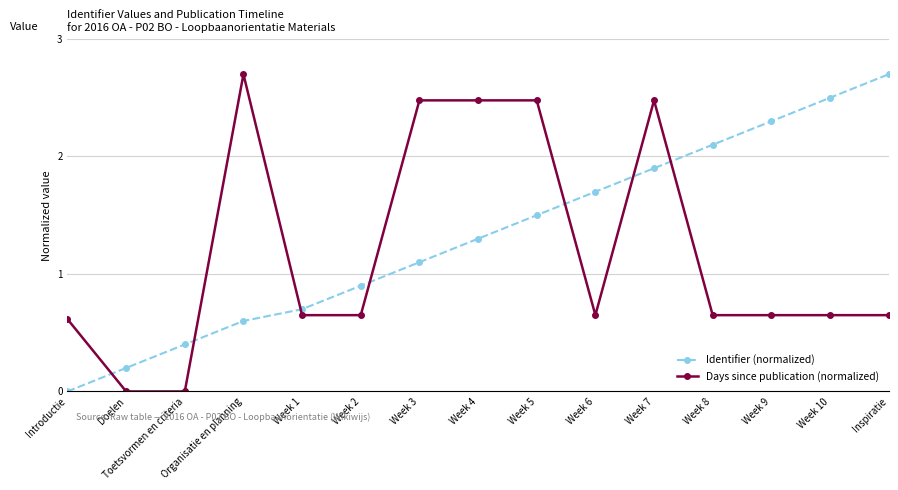

List the labels in order of Identifier (normalized) value, largest first.

Inspiratie, Week 10, Week 9, Week 8, Week 7, Week 6, Week 5, Week 4, Week 3, Week 2, Week 1, Organisatie en planning, Toetsvormen en criteria, Doelen, Introductie